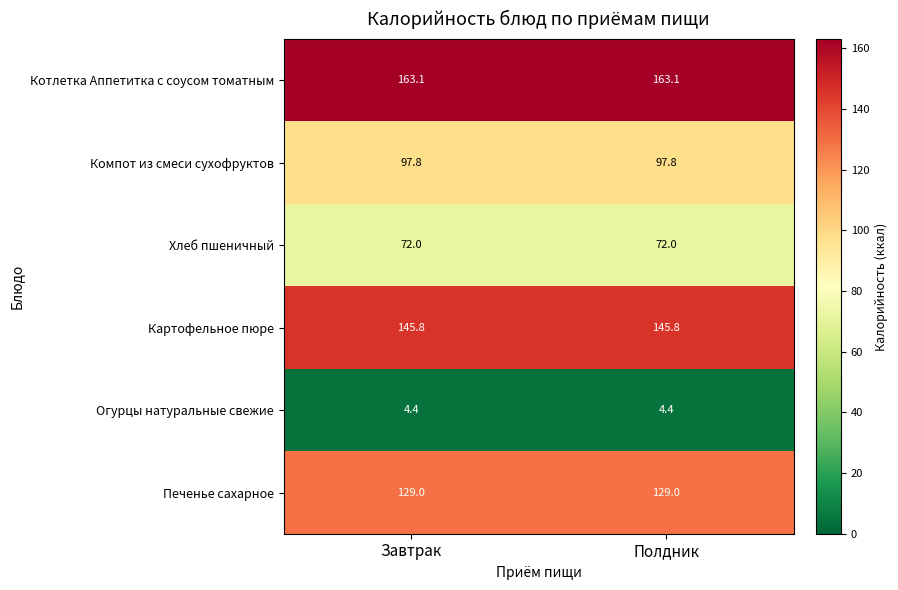

What value does the Компот из смеси сухофруктов series have at Полдник?

97.8